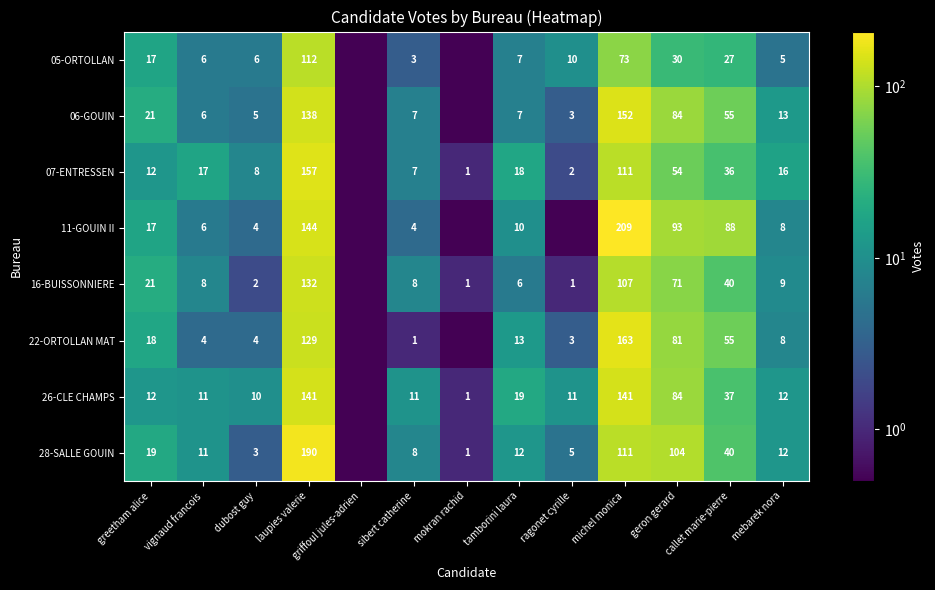

What is the difference between the 05-ORTOLLAN values at greetham alice and tamborini laura?

10.0